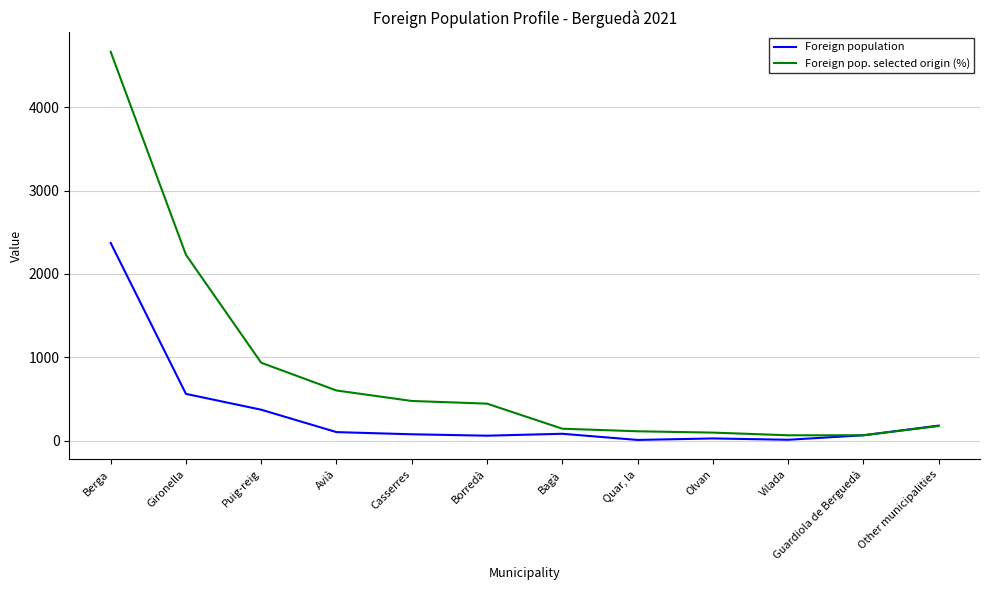

True or false: Foreign pop. selected origin (%) has a value of 3175 at Berga.

False